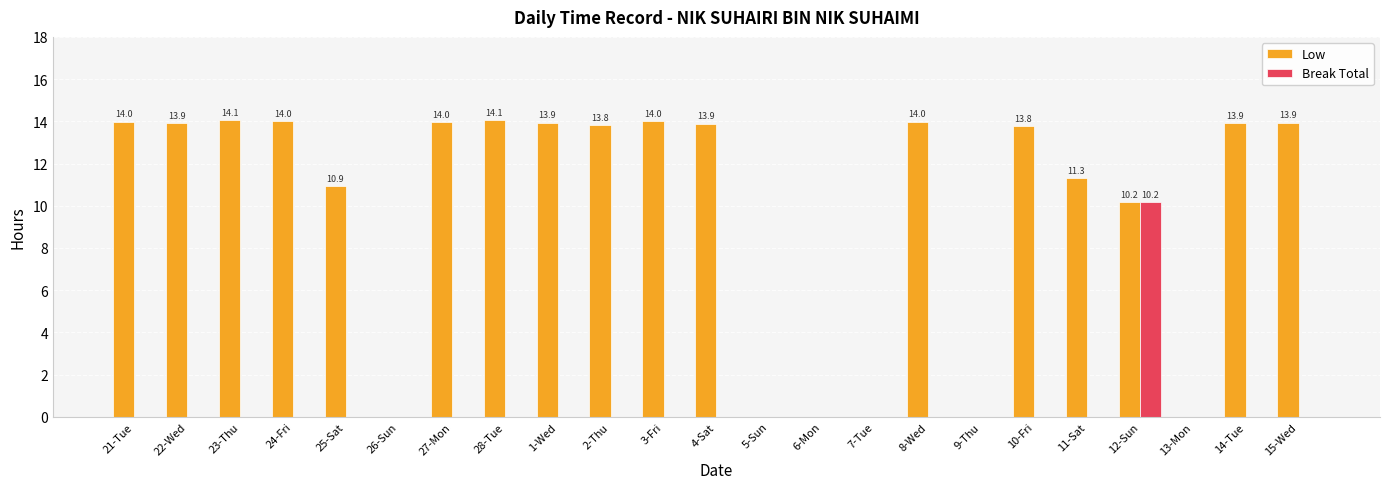

Where does the Low series first go above 13?

21-Tue